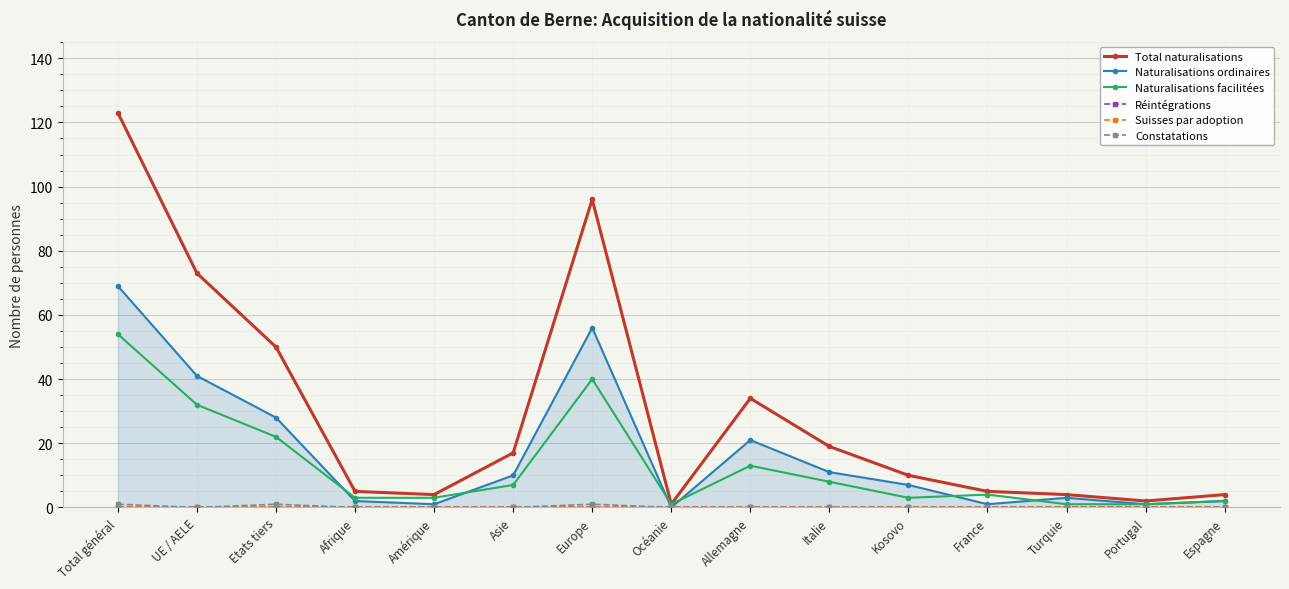

At which label does Total naturalisations reach its peak?

Total général